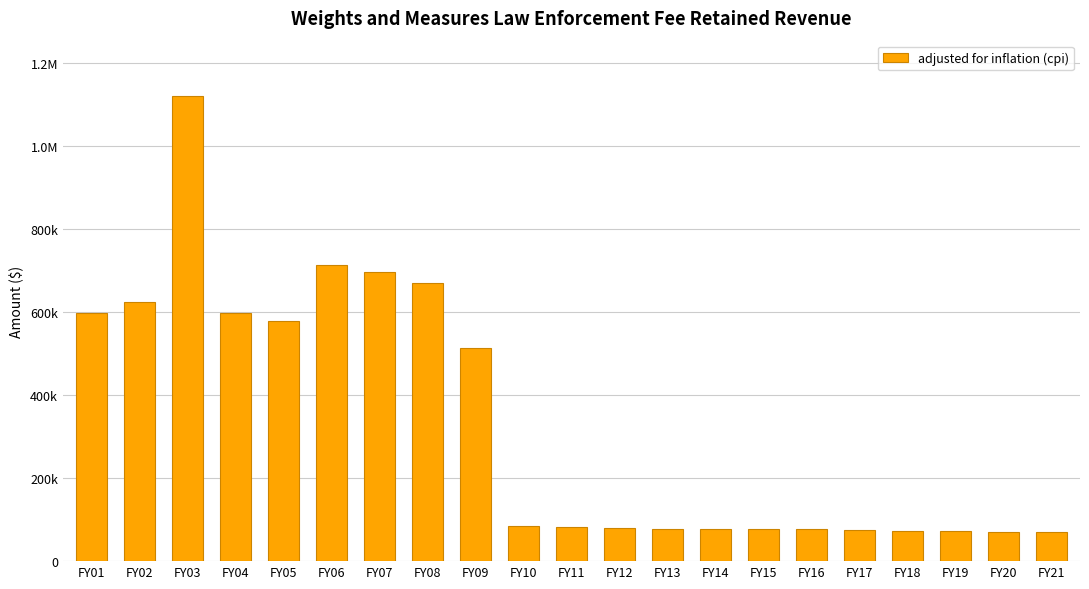

The chart shows a value of 70658 at FY20. True or false?

True